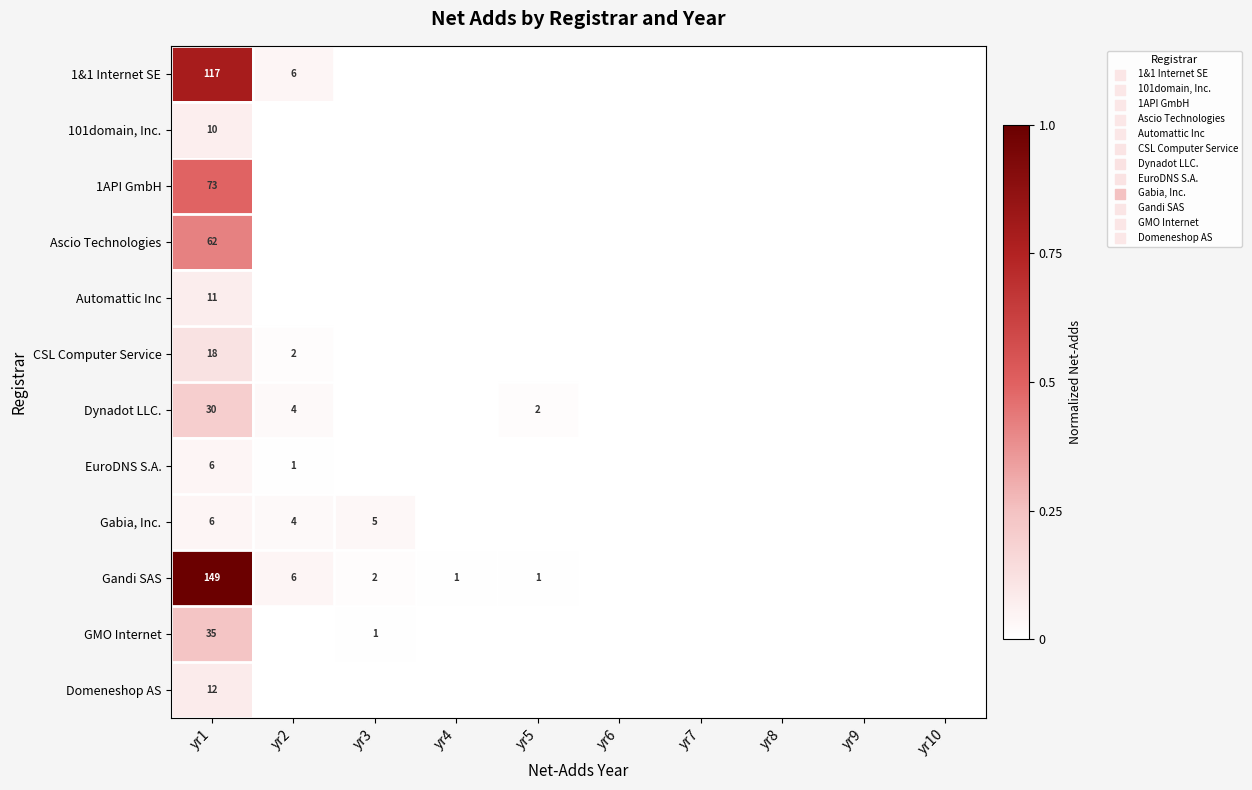

What is the difference between the highest and lowest values at yr1?

143